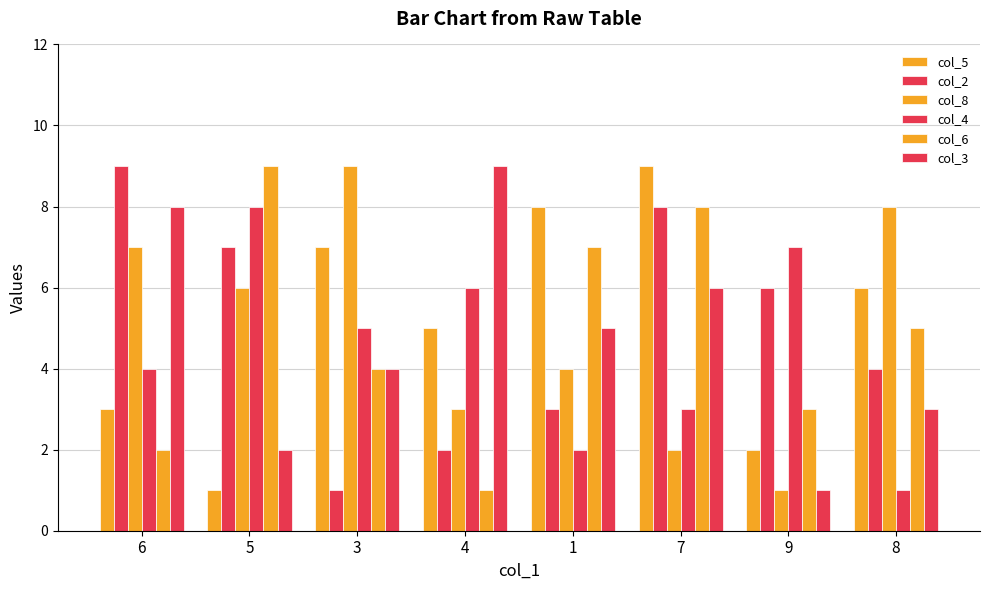

The col_2 series shows 14 at 7. True or false?

False